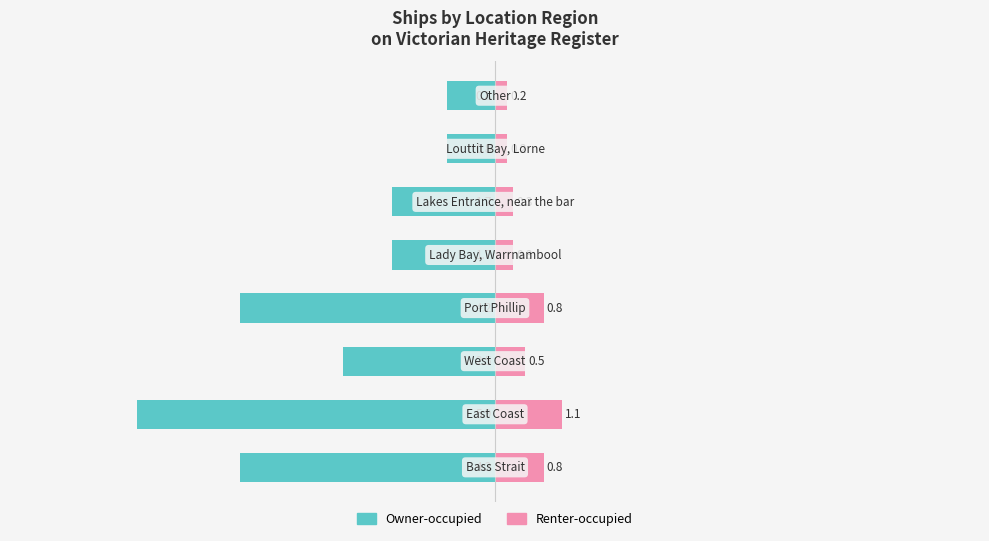

What is the greatest value displayed?

1.1